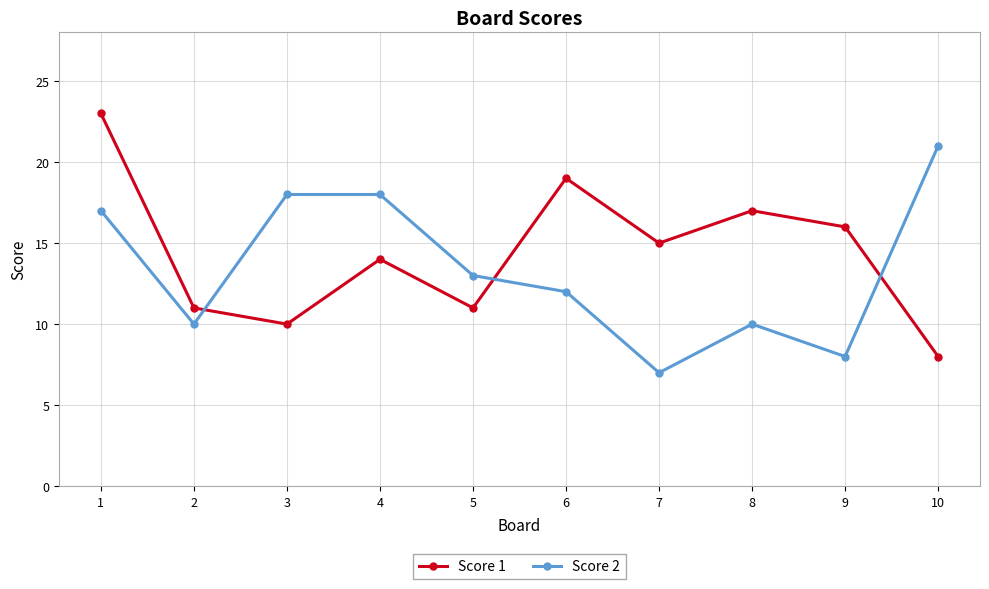

Between 5 and 10, which series saw the biggest shift?

Score 2